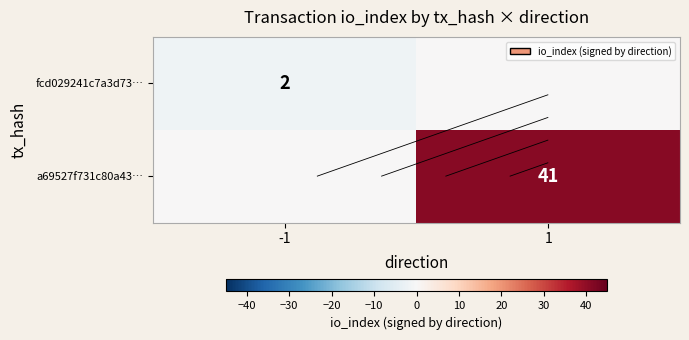

What value does the fcd029241c7a3d73… series have at -1?

-2